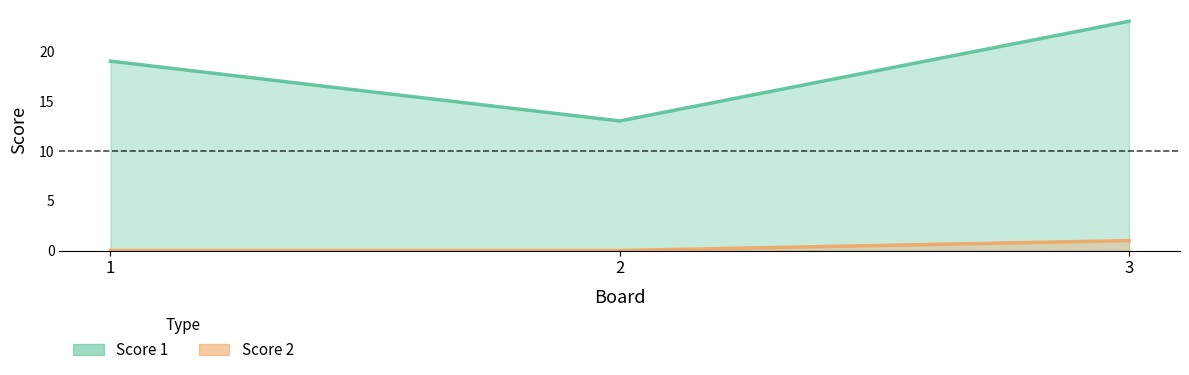

At how many categories does at least one series exceed 11?

3